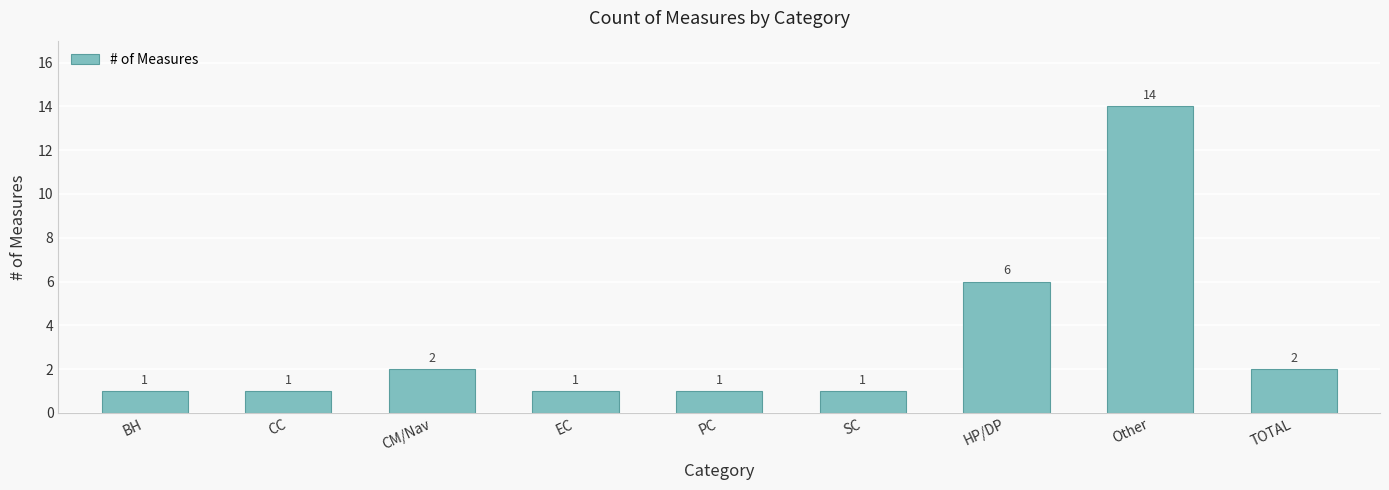

What is the difference between the maximum and minimum values?

13